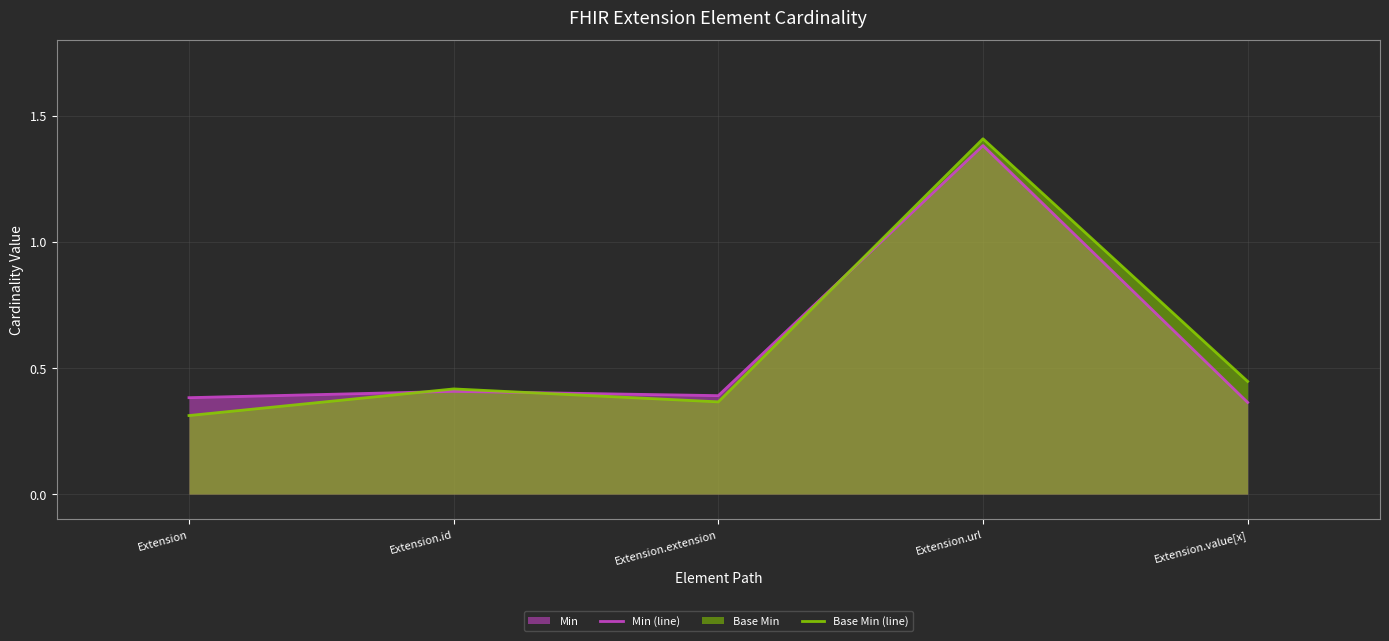

Where is the first local minimum for Base Min (line)?

Extension.extension